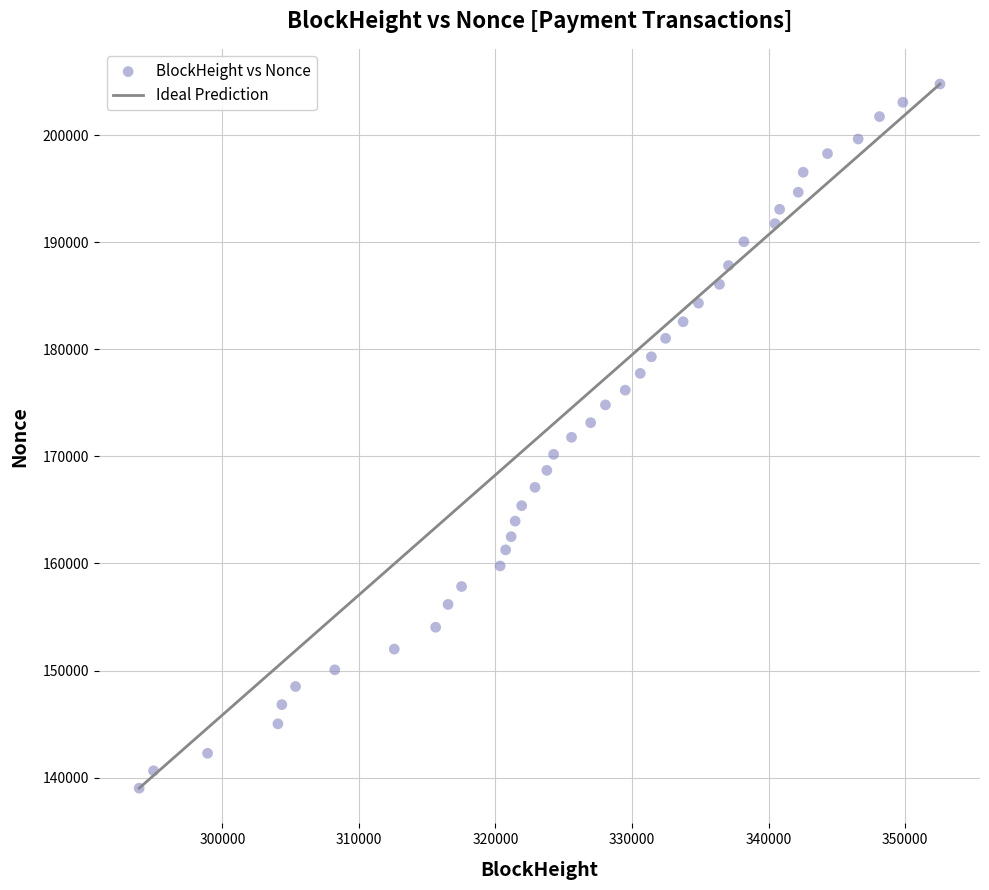

What is the range of X values (max minus min)?

58663